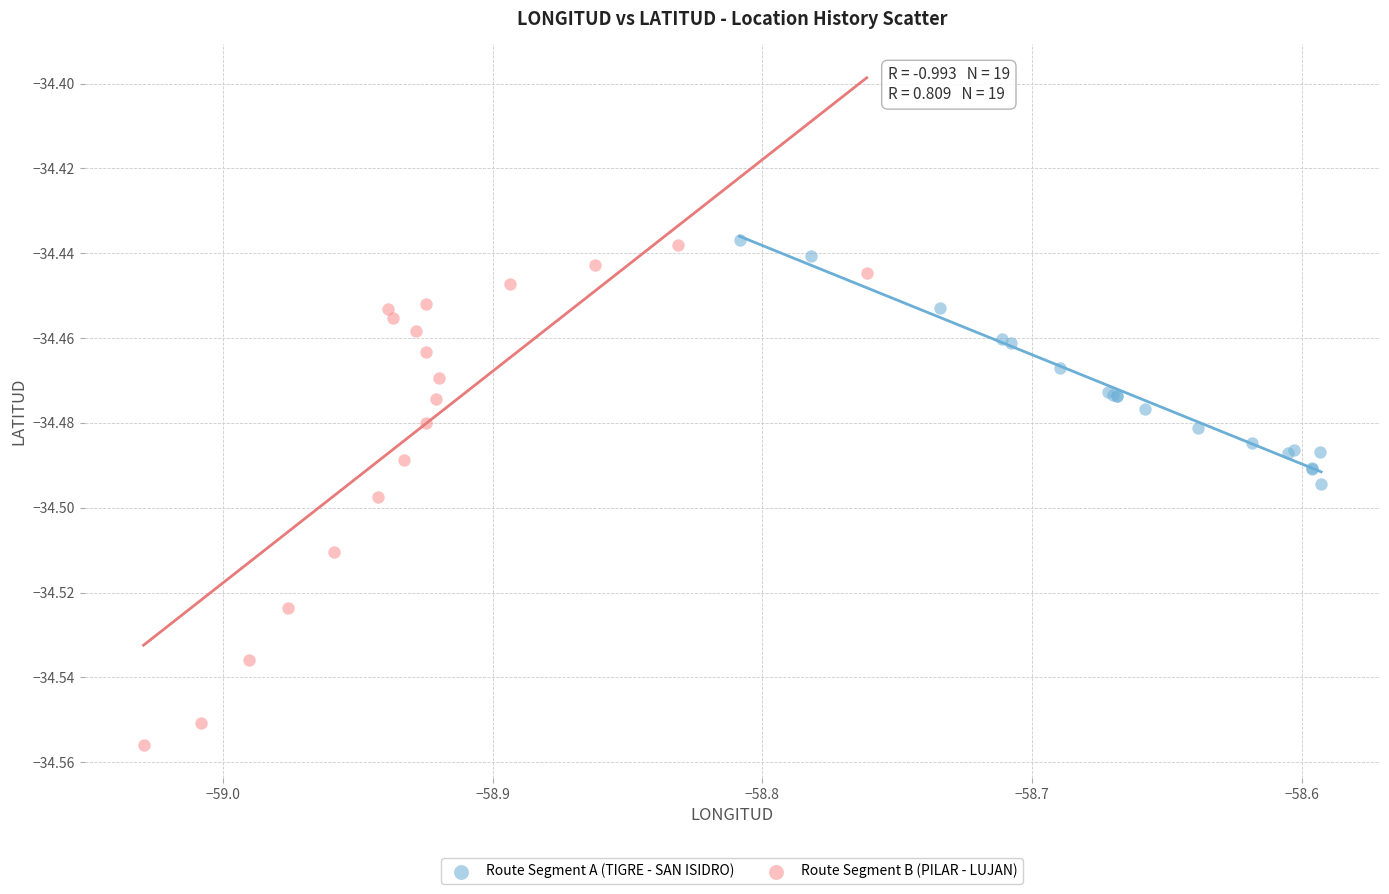

Which series has the widest spread of Y values?

Route Segment B (PILAR - LUJAN)